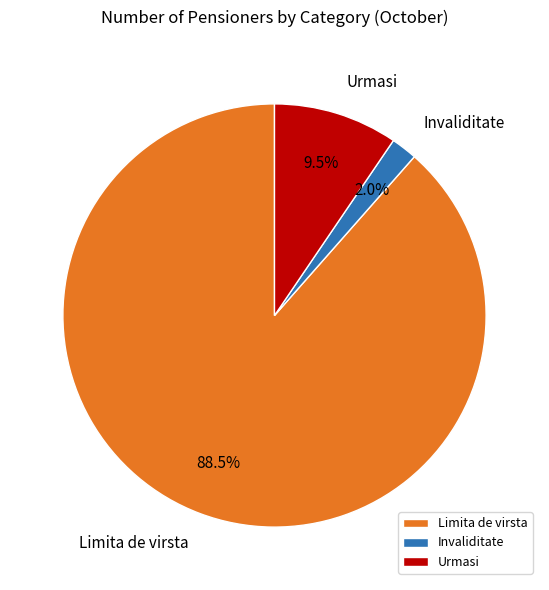

Between Urmasi and Invaliditate, which is larger?

Urmasi